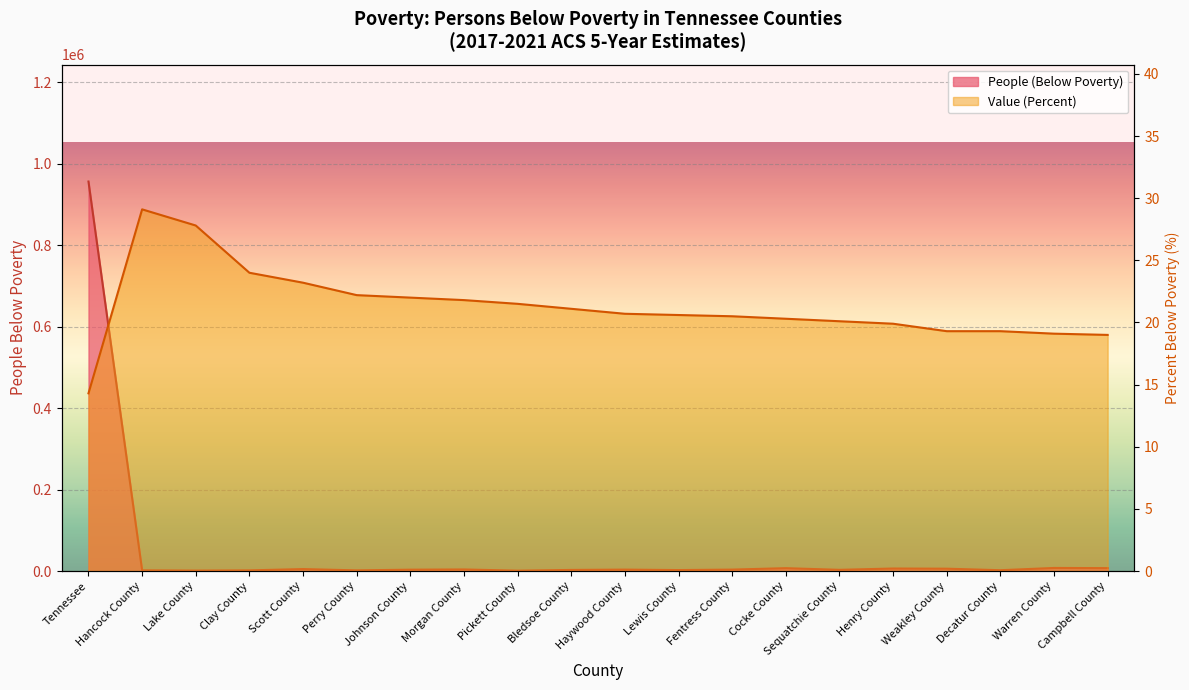

True or false: People (Below Poverty) has a value of 2166.0 at Decatur County.

True